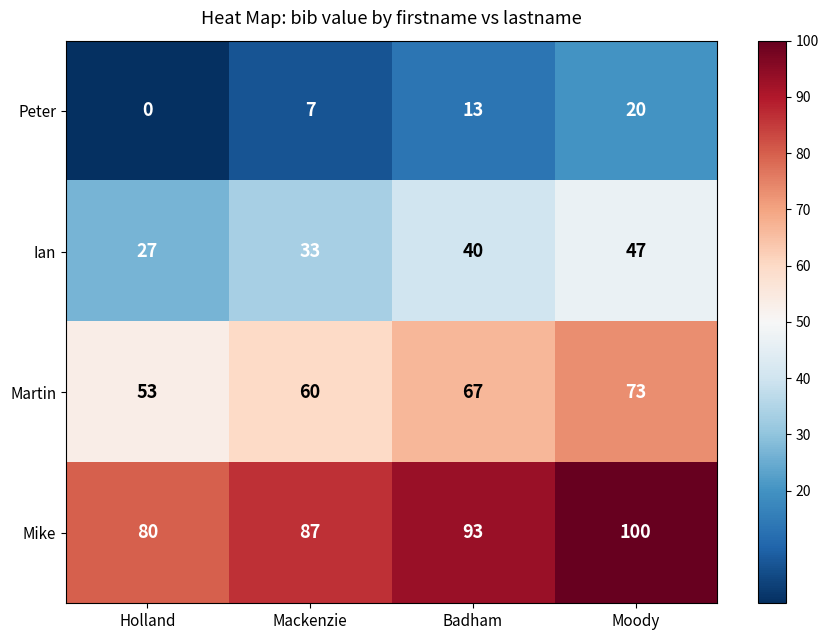

Reading left to right, what are all the values shown in this chart?

Peter: 0	7	13	20
Ian: 27	33	40	47
Martin: 53	60	67	73
Mike: 80	87	93	100